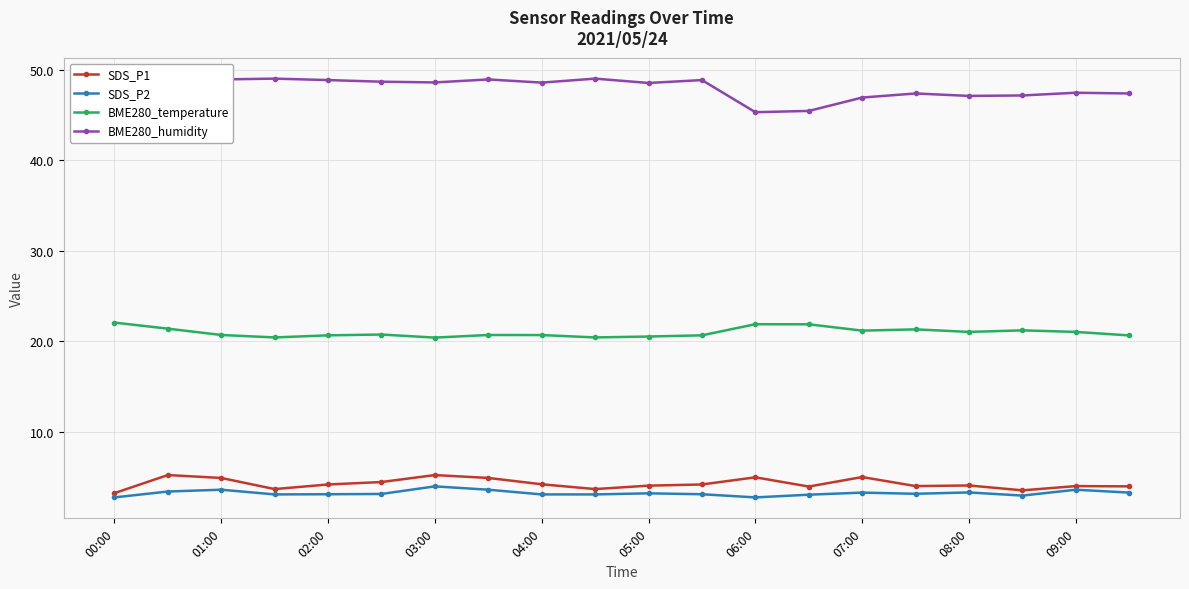

Is it true that SDS_P1 equals 4.0 at 05:00?

True